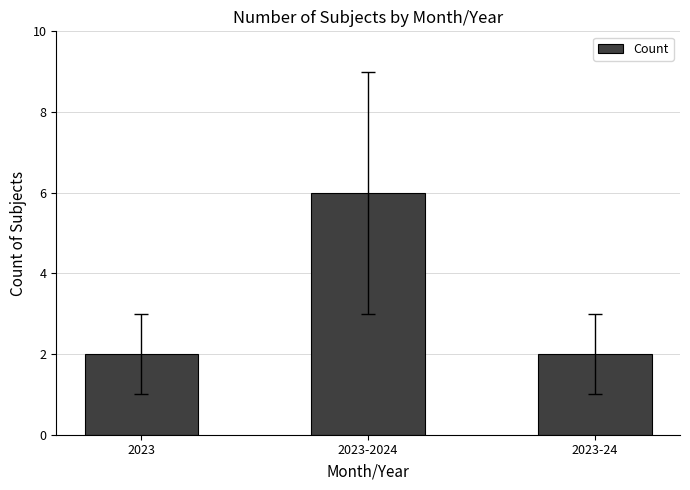

The chart shows a value of 6 at 2023-2024. True or false?

True